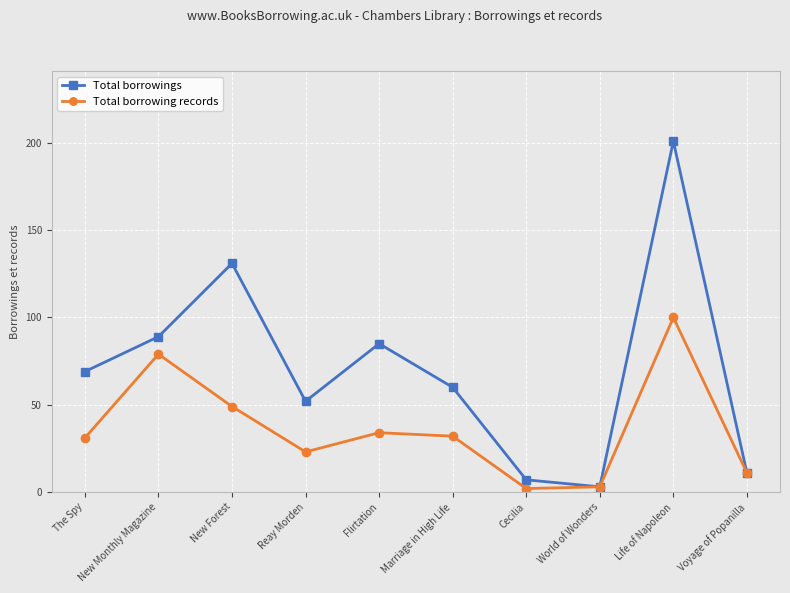

At which category does Total borrowings reach its first local valley?

Reay Morden